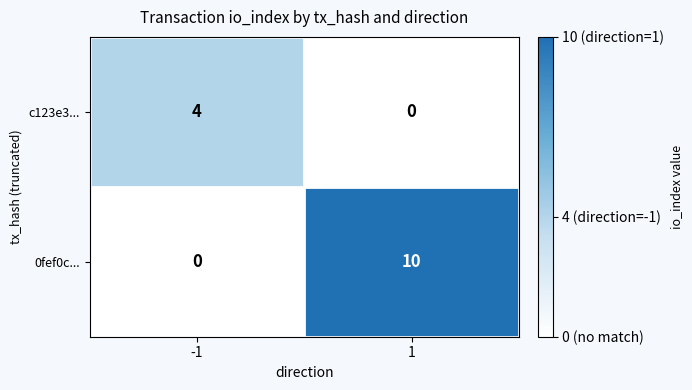

Count the number of data series in this chart.

2